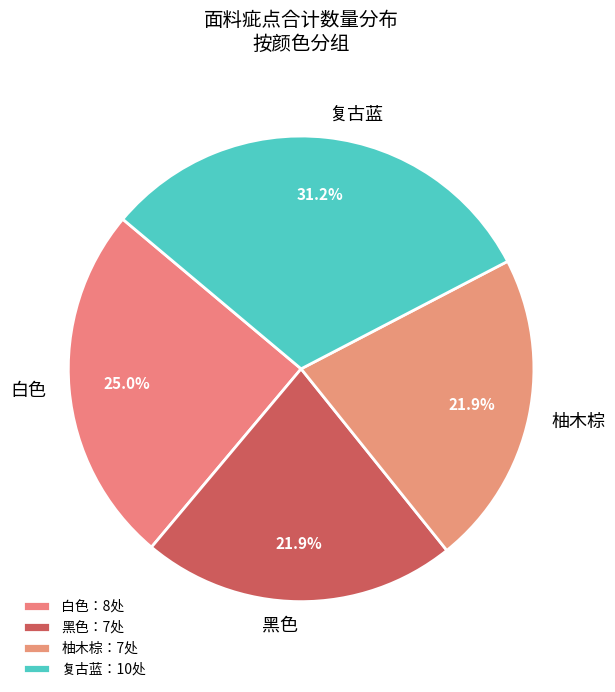

Does any single category account for the majority?

No